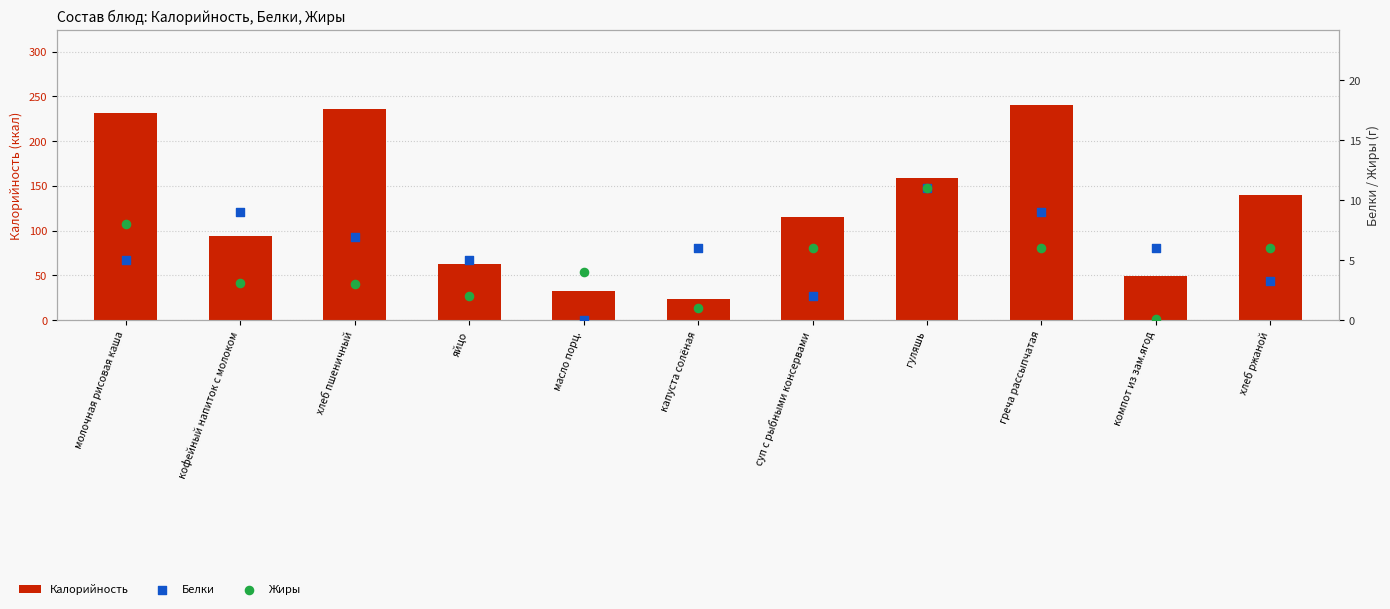

Which series contains the lowest Y value?

Белки